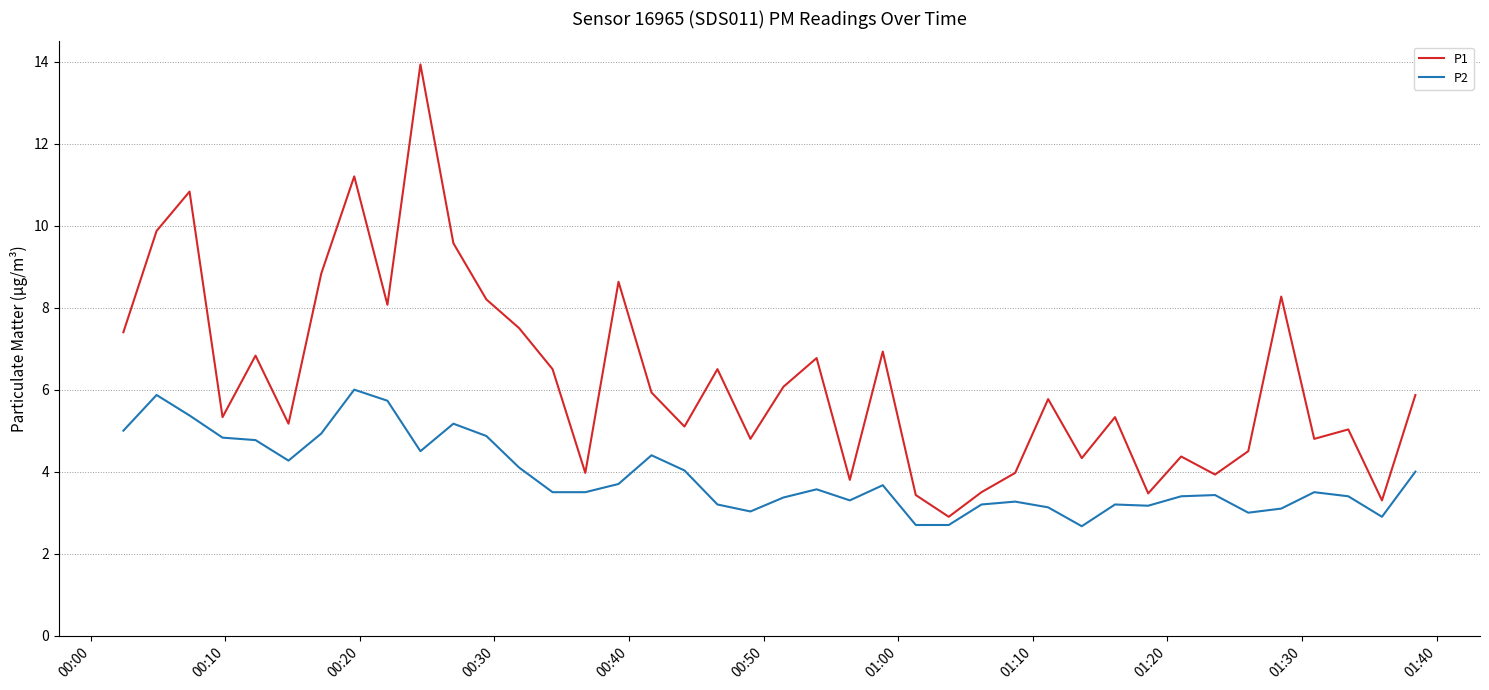

Rank the series by their maximum value, from lowest to highest.

P2, P1